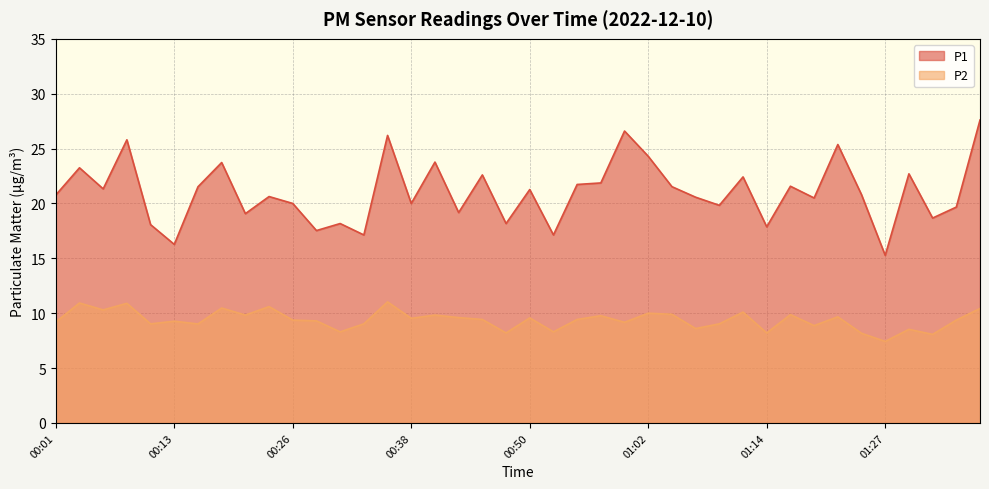

At how many categories does at least one series exceed 24?

6